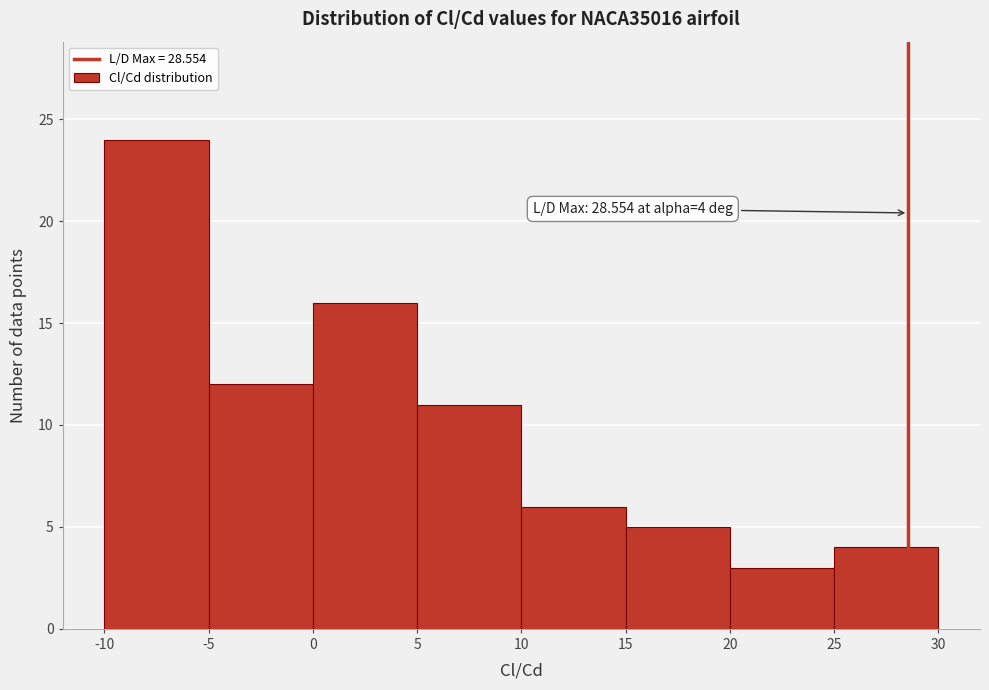

Over which range of the x-axis is the bar tallest?

-10 to -5